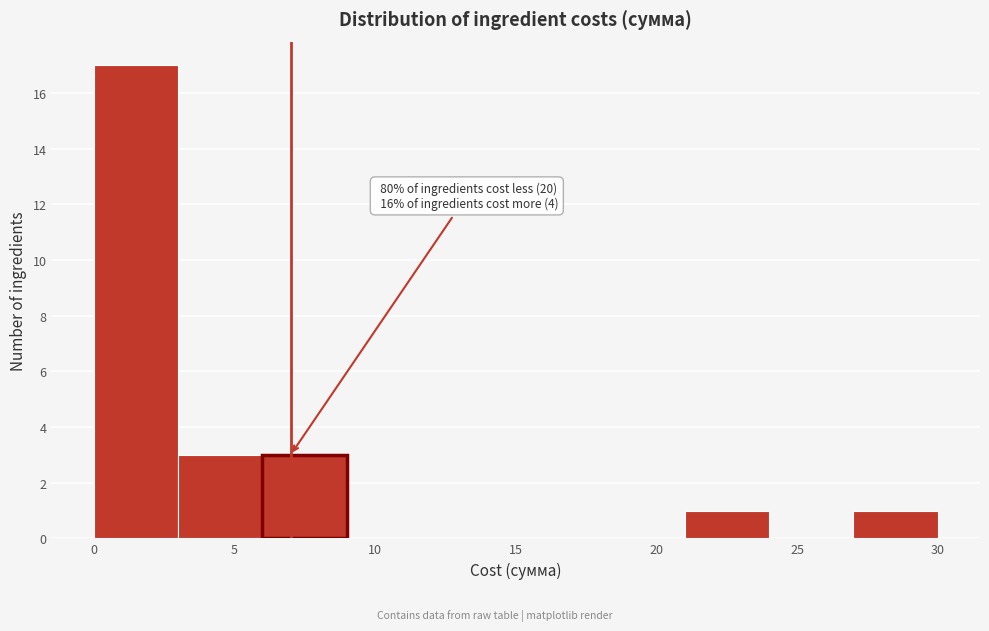

Which range on the x-axis has the tallest bar?

0 to 3